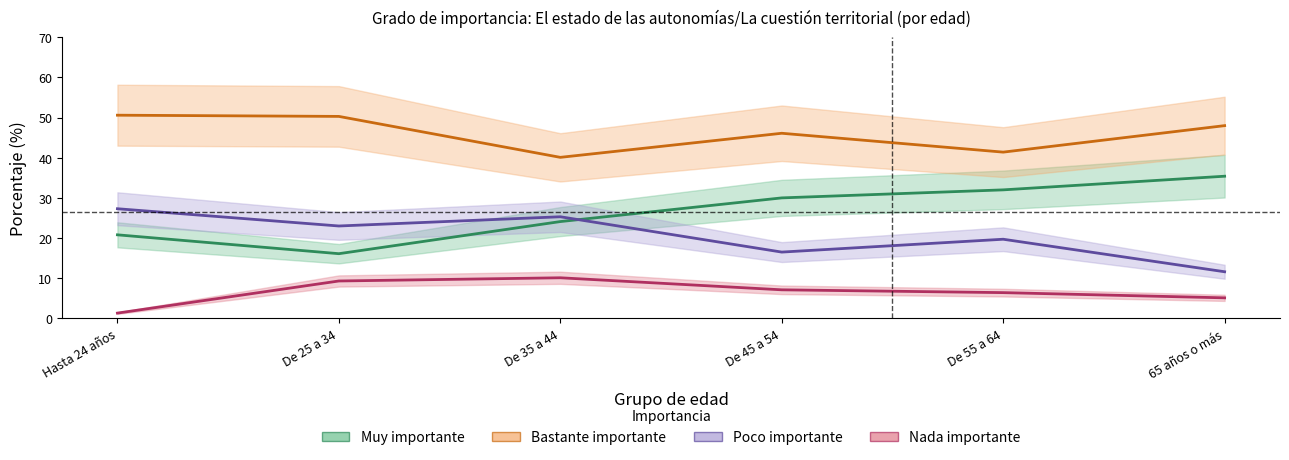

How many data points in Muy importante are less than 30?

3